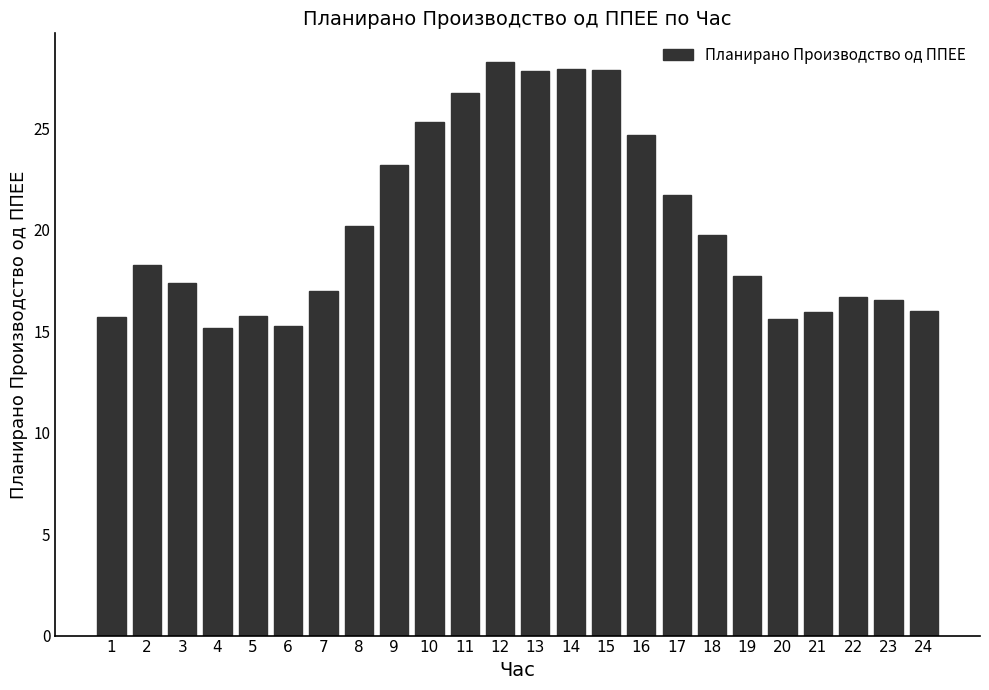

How many series are shown in this chart?

1